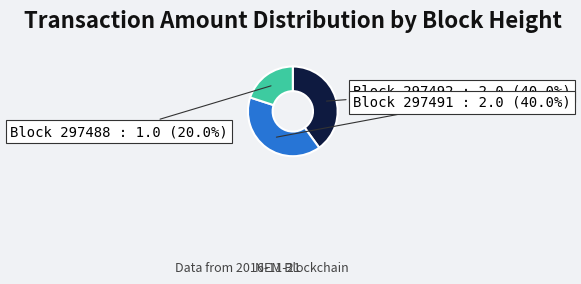

Does any single category account for the majority?

No